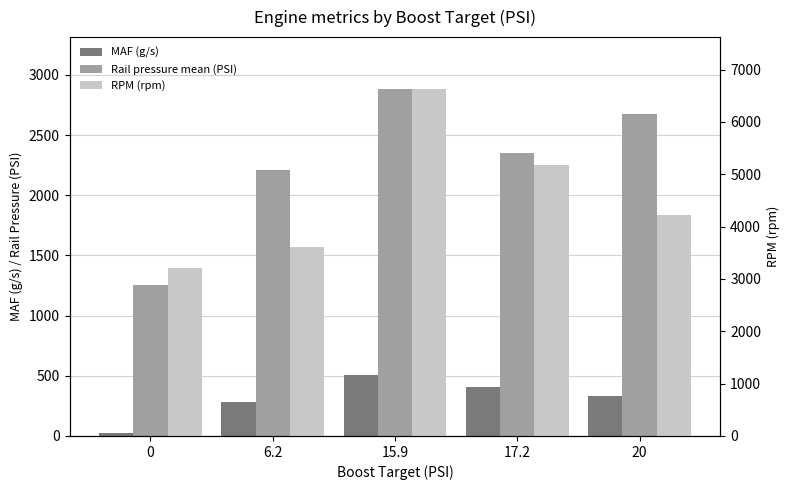

Rank the series by their maximum value, from lowest to highest.

MAF (g/s), Rail pressure mean (PSI), RPM (rpm)